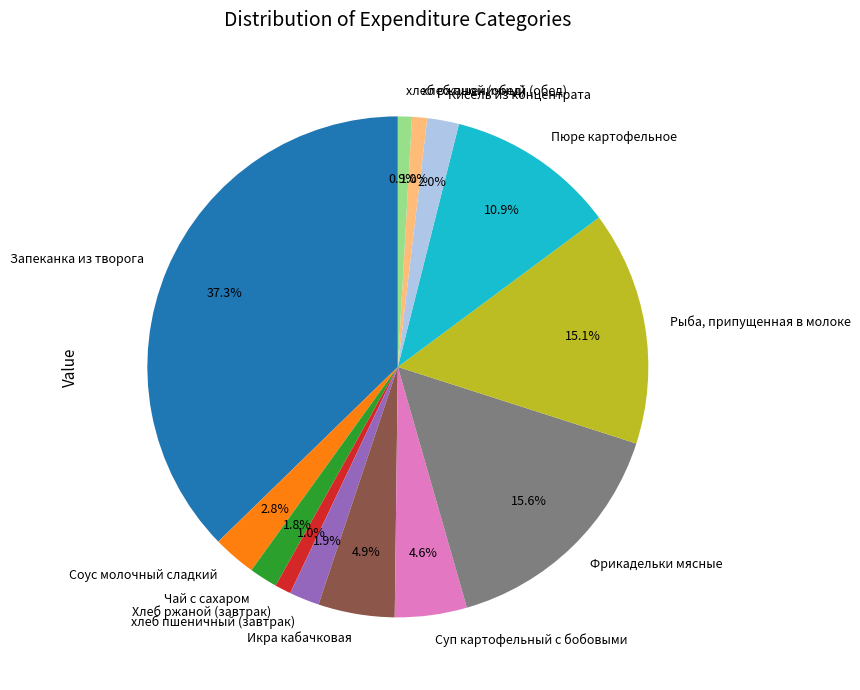

To the nearest percent, what is the average slice percentage?

8%